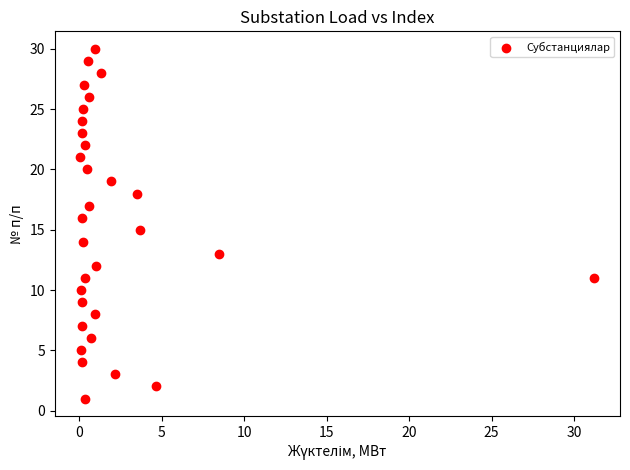

What is the range of Y values (max minus min)?

29